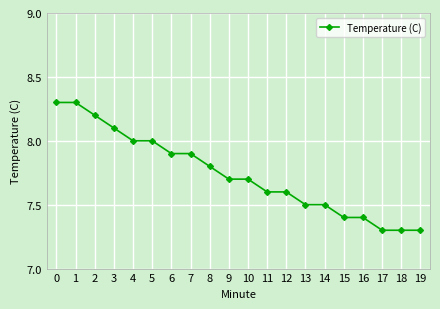

What is the minimum value shown in the chart?

7.3